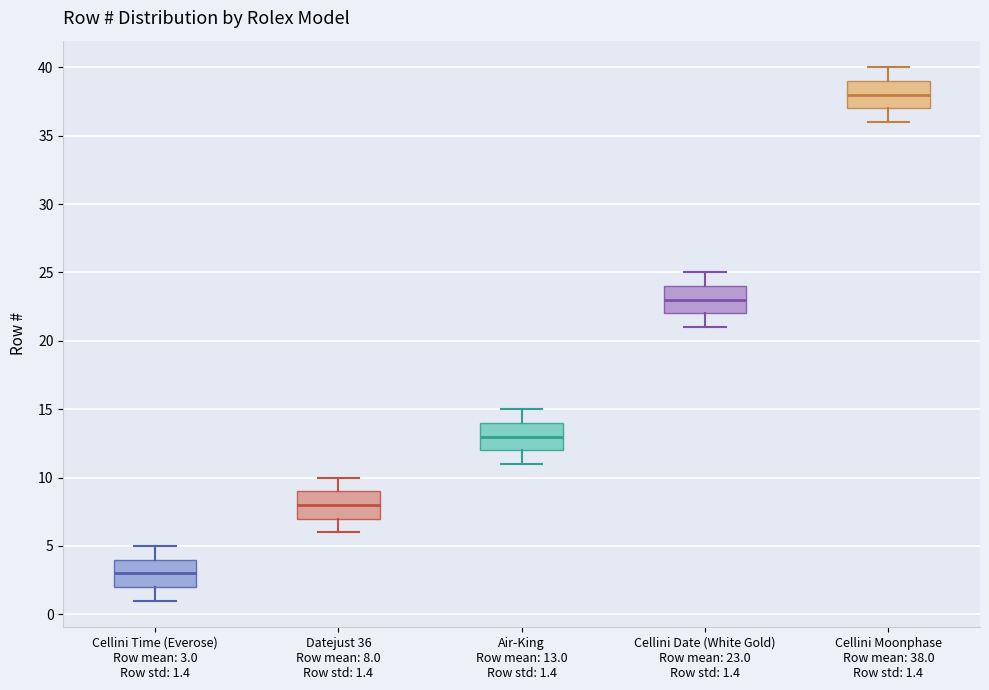

Which box has the lowest median line?

Cellini Time (Everose) Row mean: 3.0 Row std: 1.4